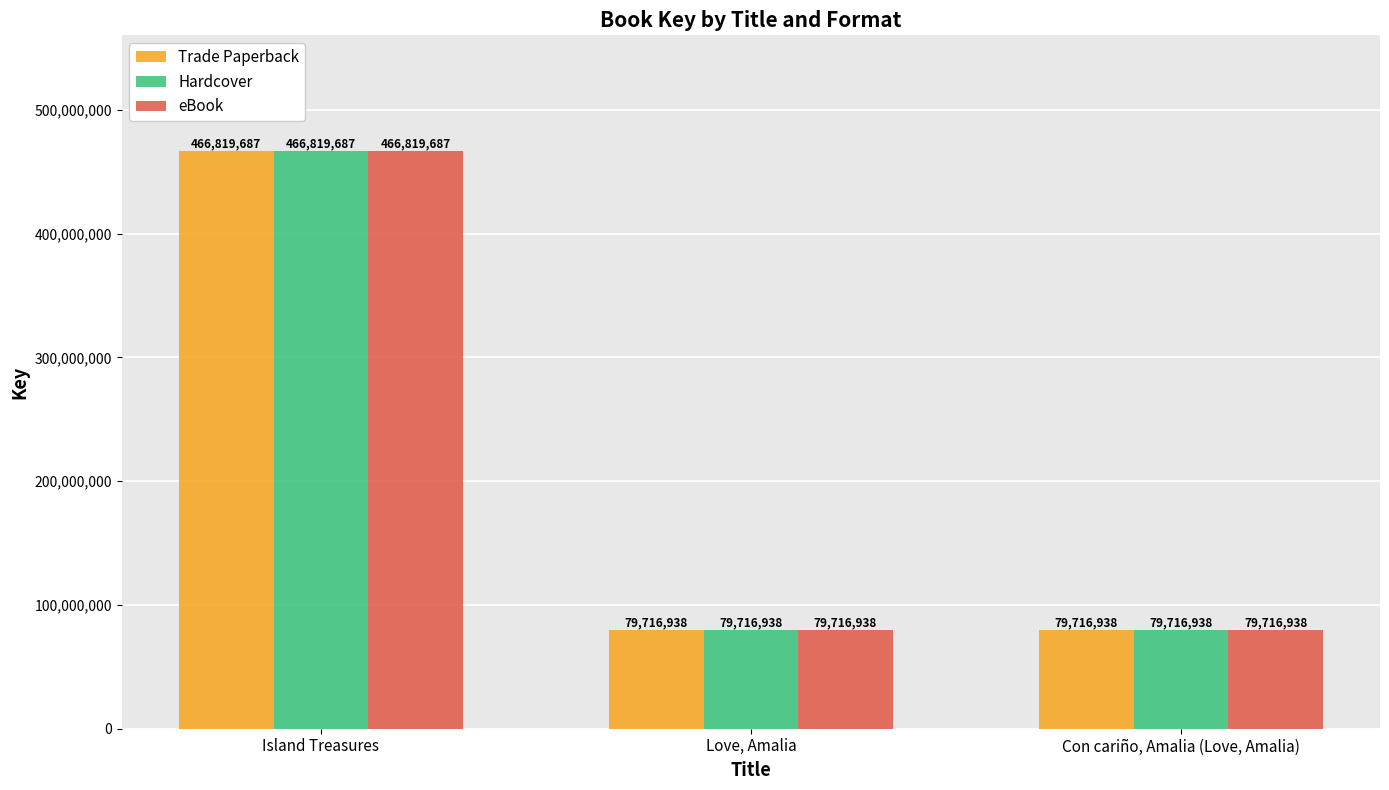

How many categories are shown in the chart?

3